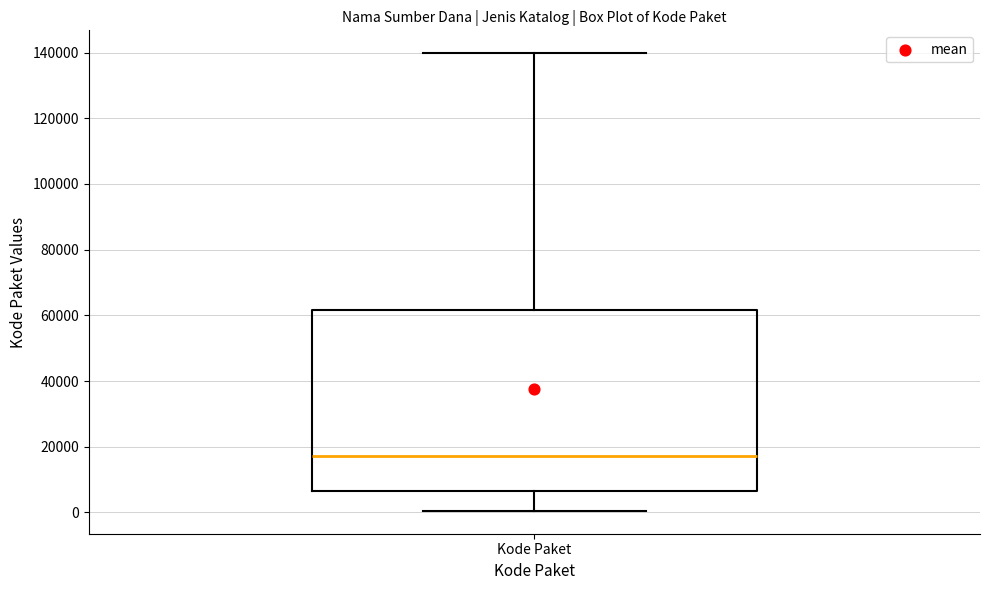

Read this box plot against the y-axis: the position of the median line, the range covered by the box, and the ends of both whiskers. The values are not printed on the chart, so give them approximately, as read against the axis.

median 18000, box 6000 to 62000, whiskers 0 to 140000